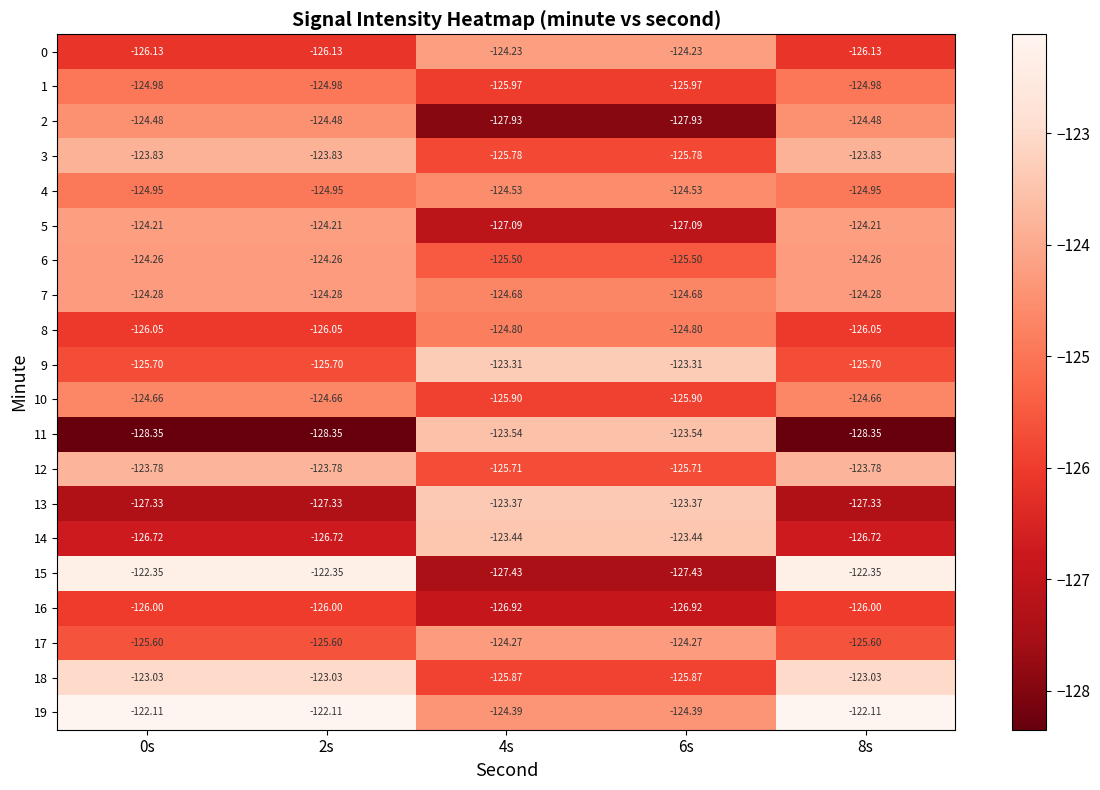

Is the value of 2 at 8s greater than the value of 9 at 0s?

Yes